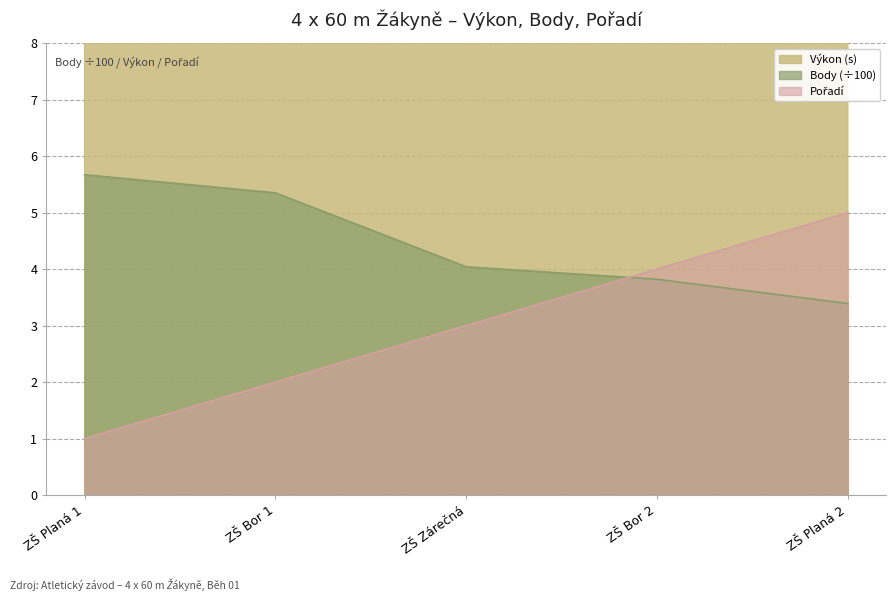

True or false: Výkon and Pořadí cross at least once.

False